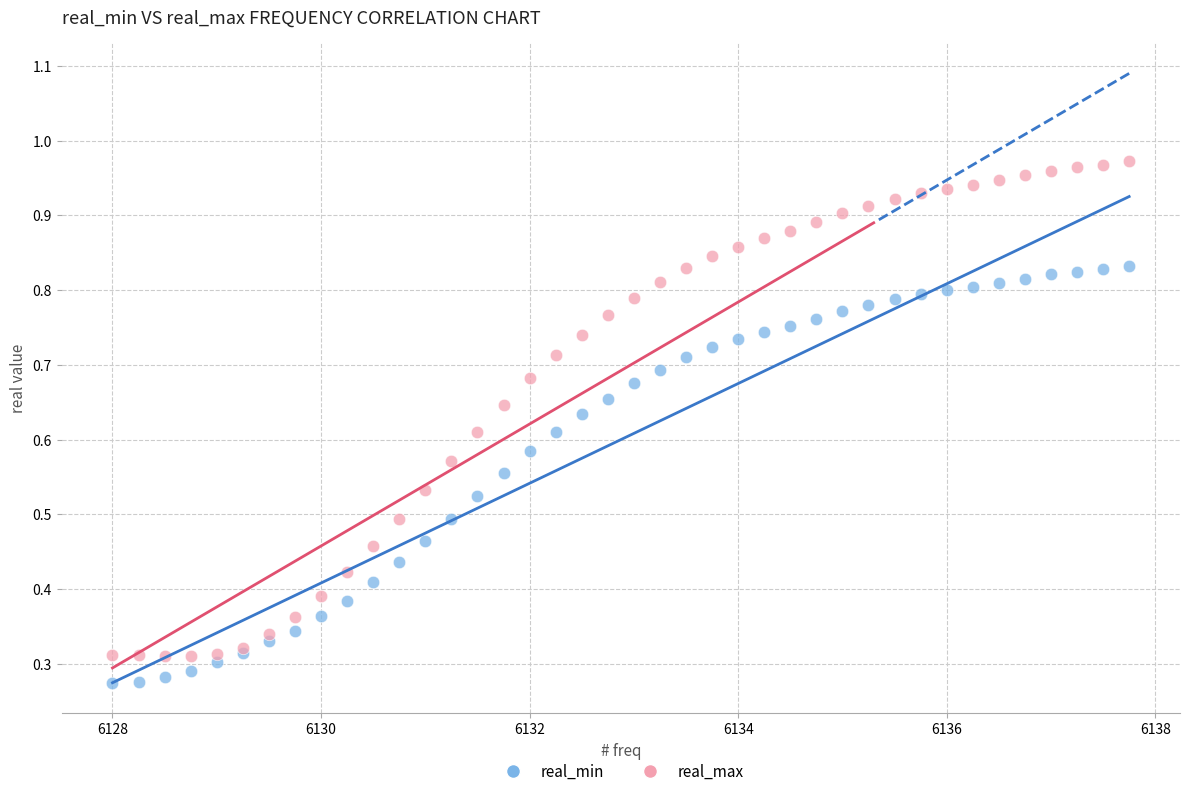

Which series contains the highest Y value?

real_max